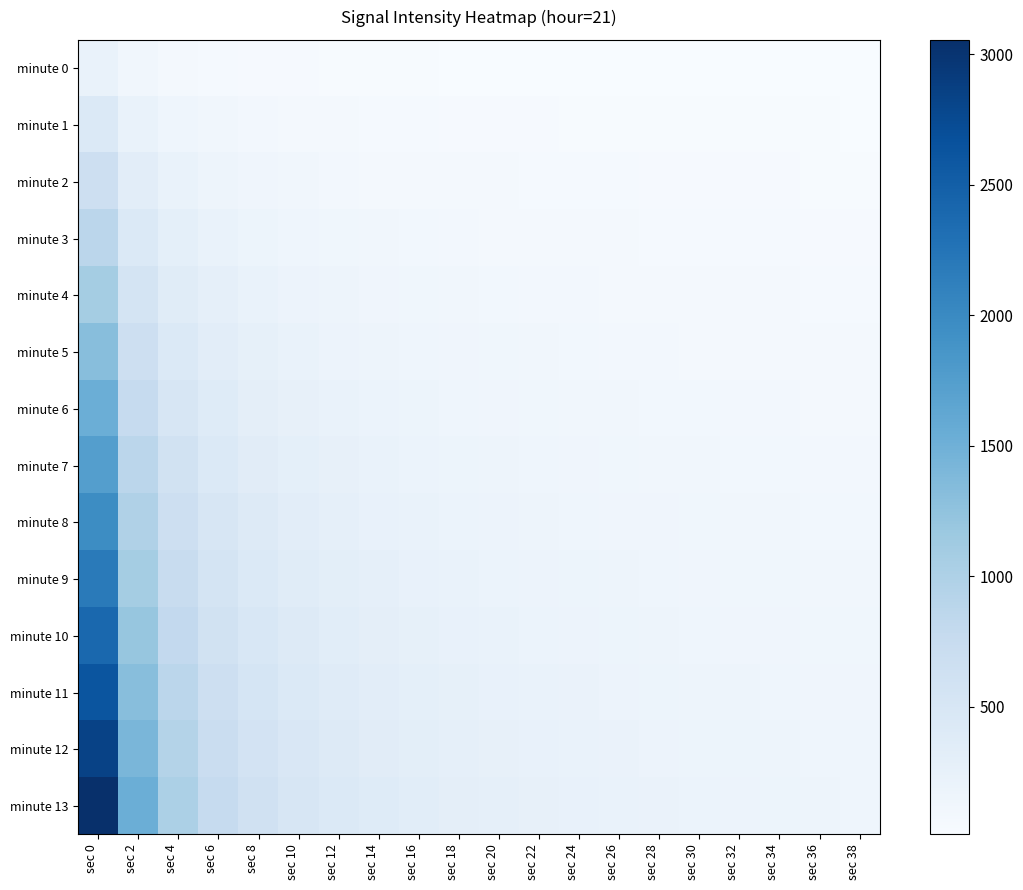

What is the total value across all series at sec 10?

3819.3